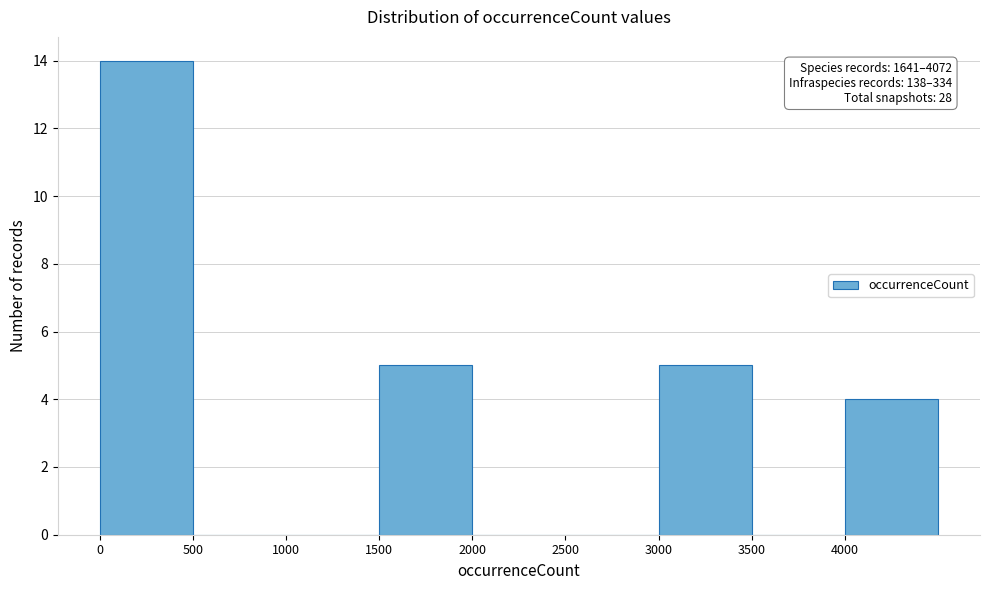

Which range on the x-axis has the tallest bar?

0 to 500